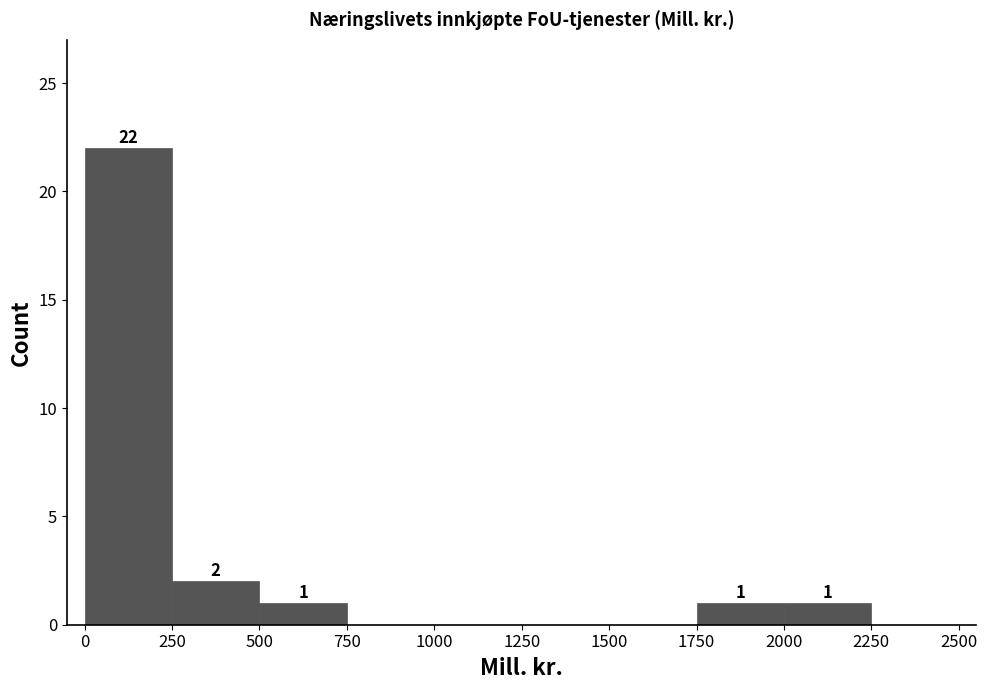

Which range on the x-axis has the tallest bar?

0 to 250